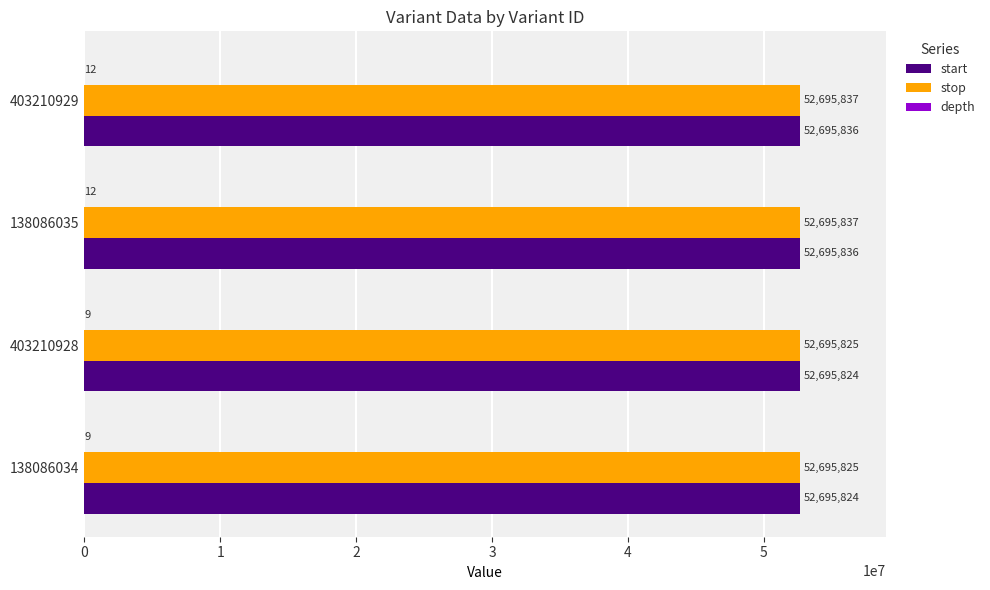

The stop series shows 68887909 at 138086034. True or false?

False